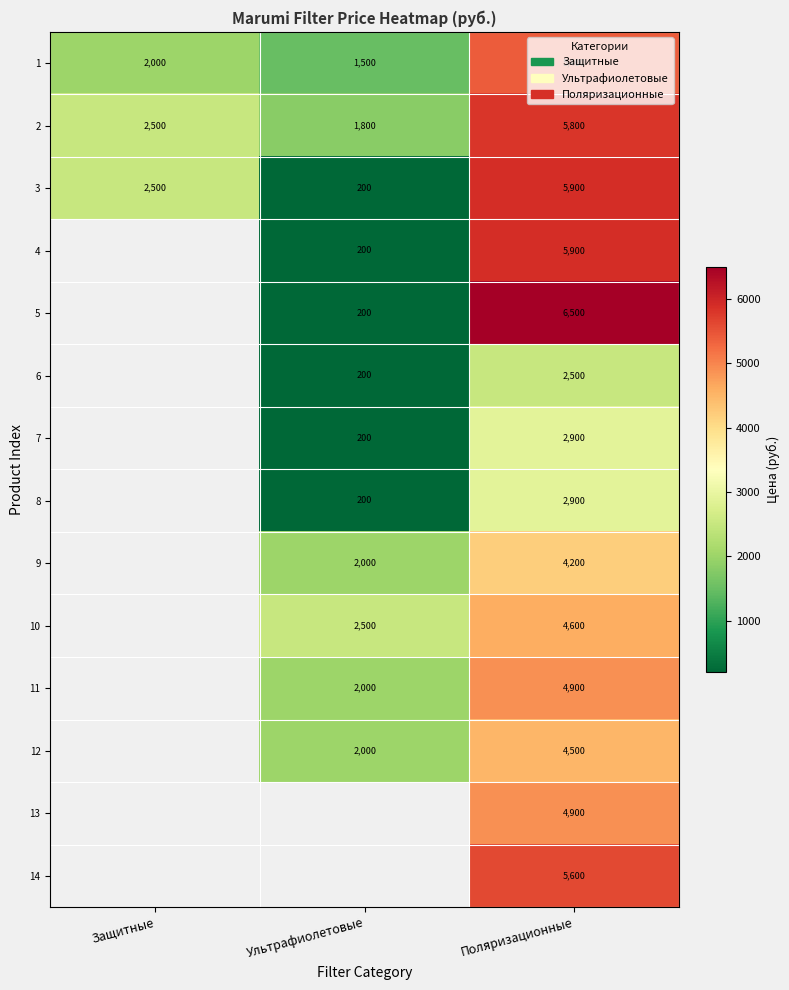

What is the average value of the 1 series?

2967